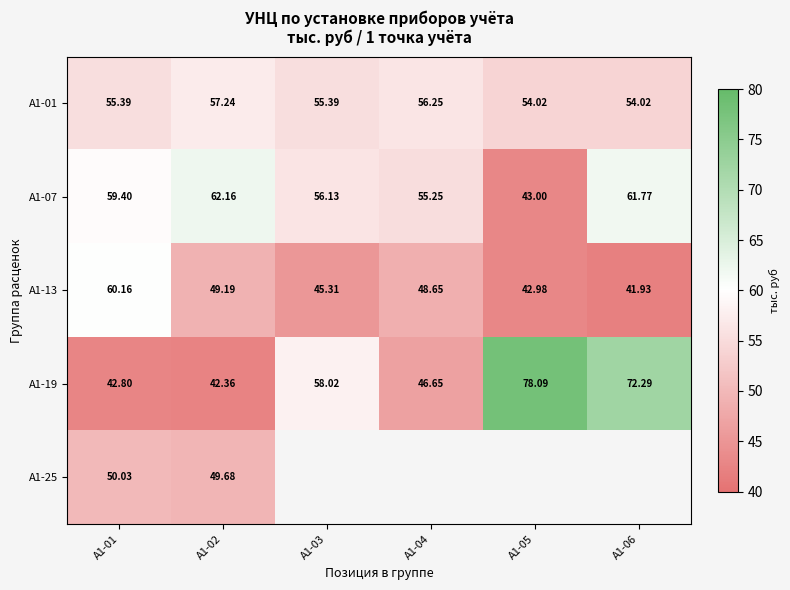

True or false: А1-07 has a value of 61.8 at А1-06.

True